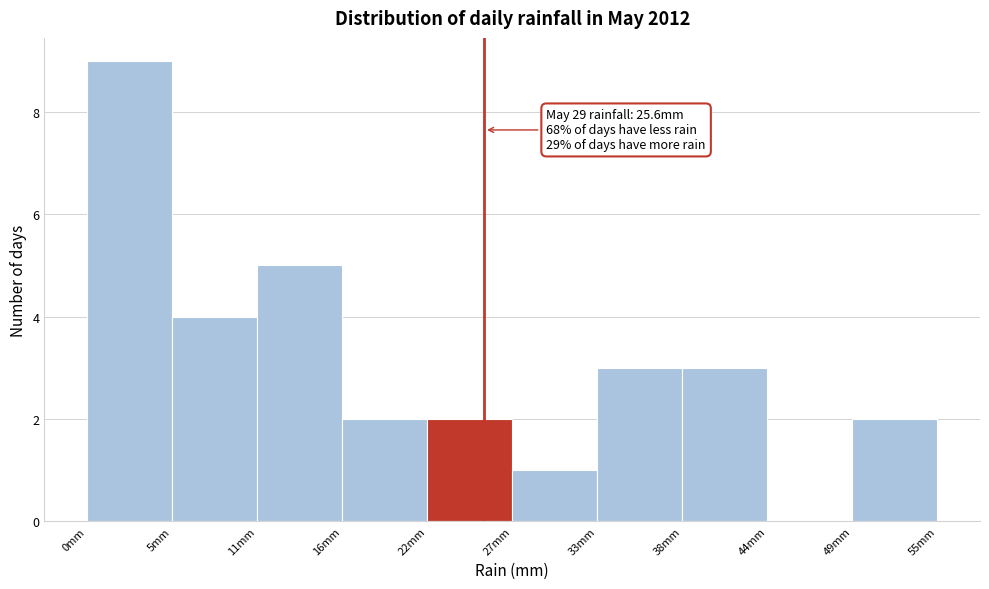

Which range on the x-axis has the tallest bar?

0 to 5